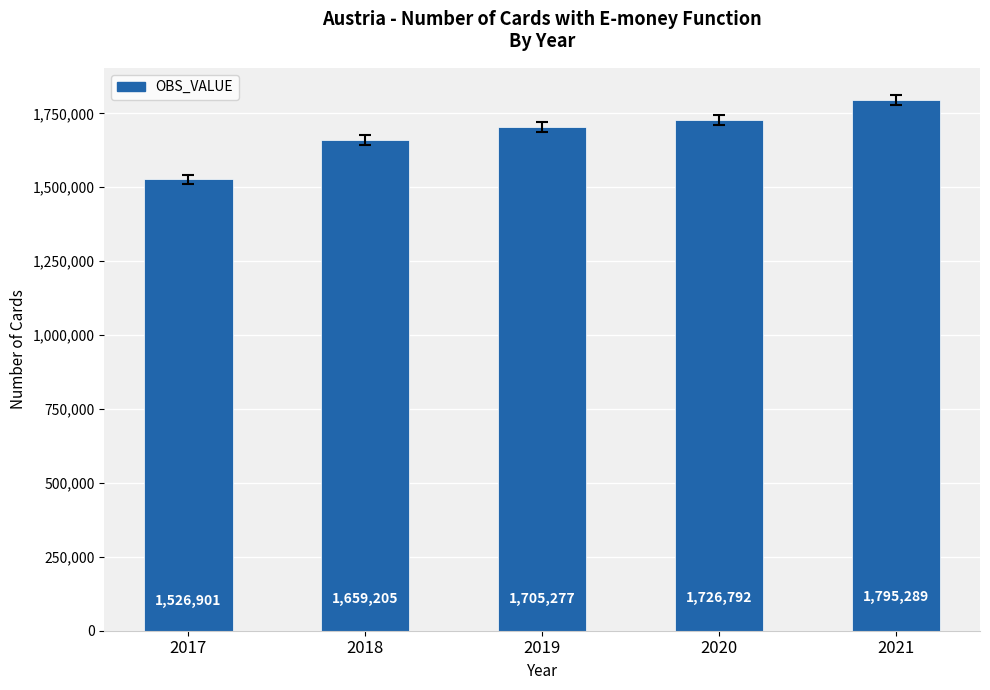

What is the value of the 1st bar from the left?

1526901